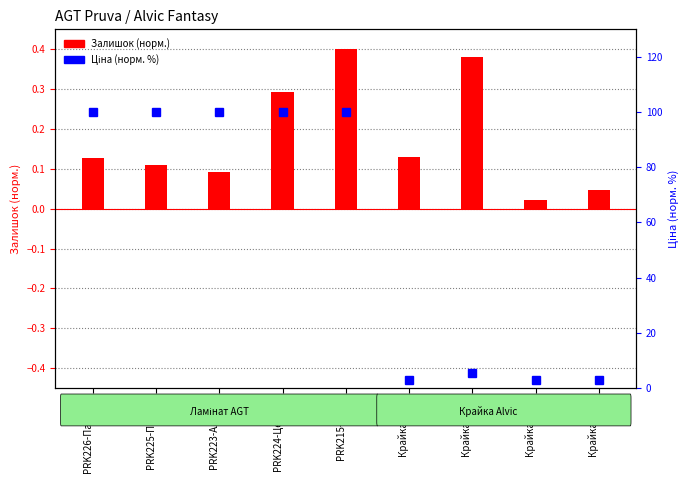

What is the highest value of the Залишок (норм.) series?

0.4